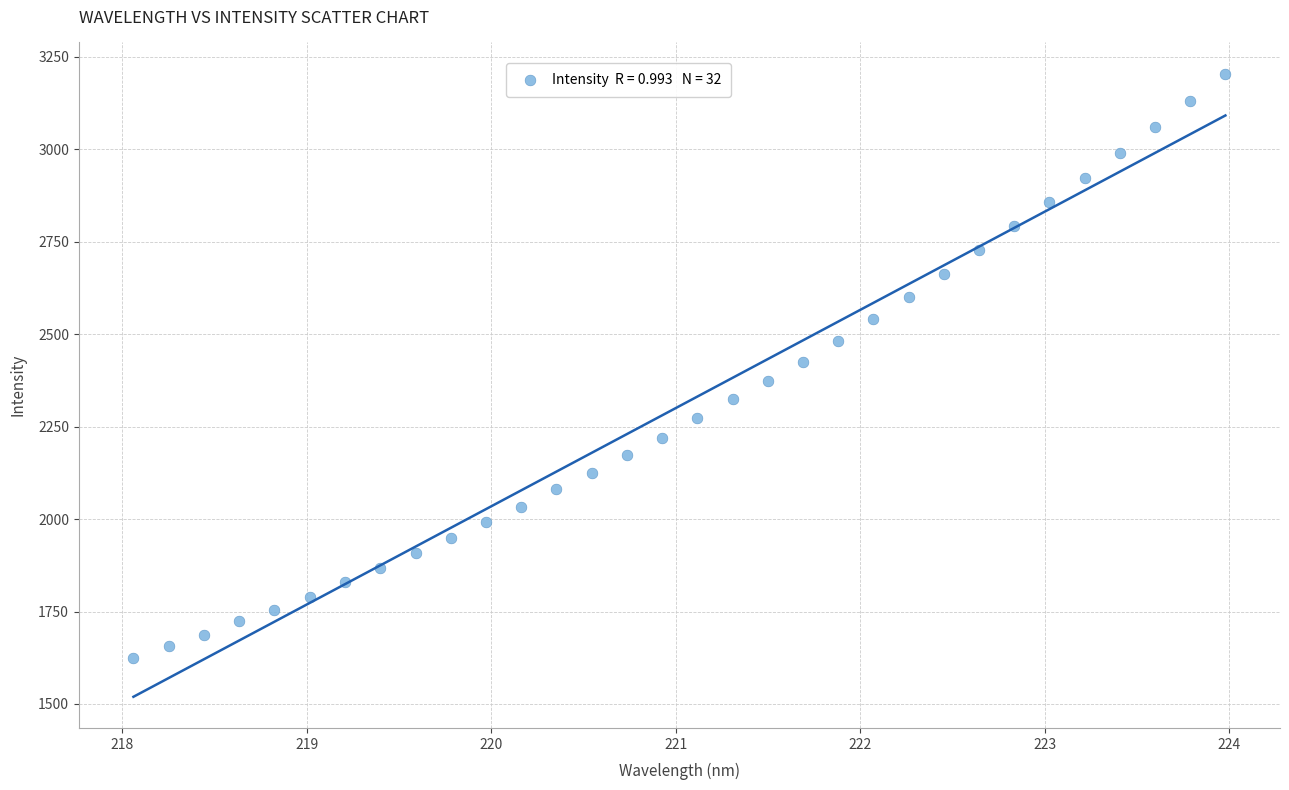

What is the range of Y values (max minus min)?

1580.8